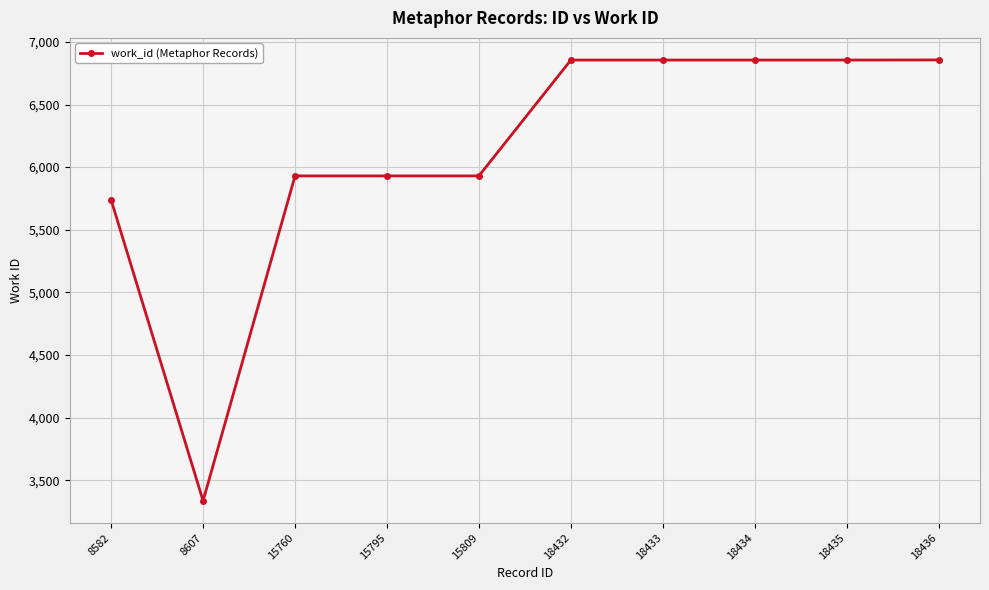

What is the value of the 3rd point from the left?

5930